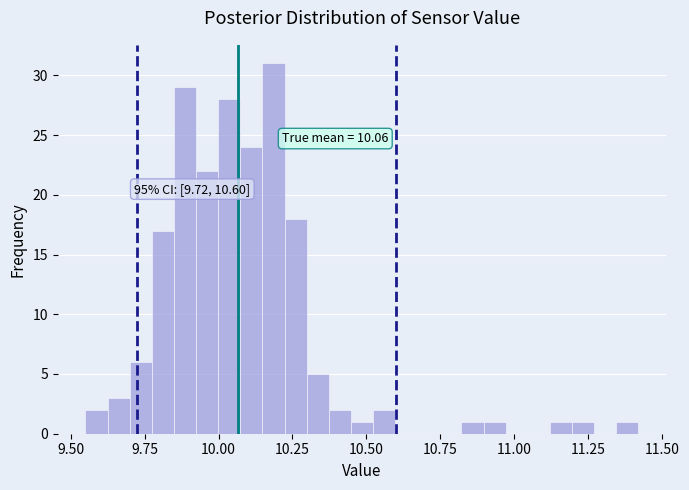

Read against the x-axis, roughly where is the centre of the tallest bar?

10.20